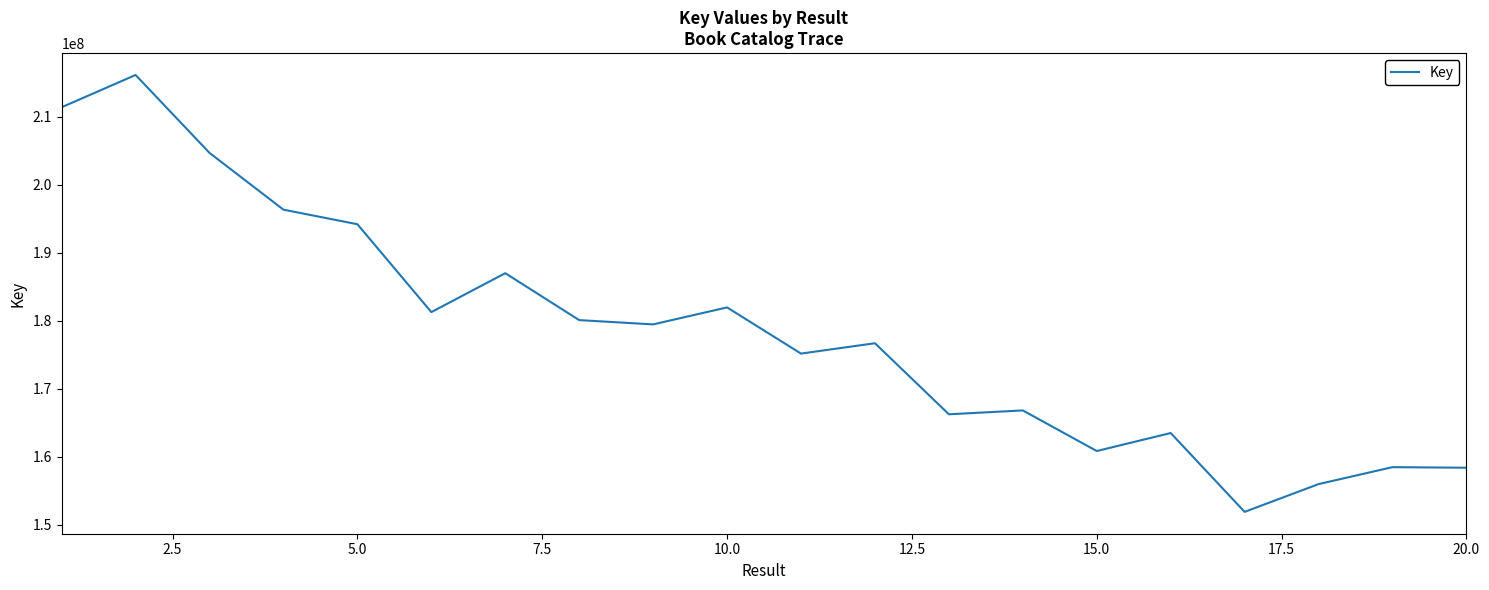

What is the greatest value displayed?

216160807